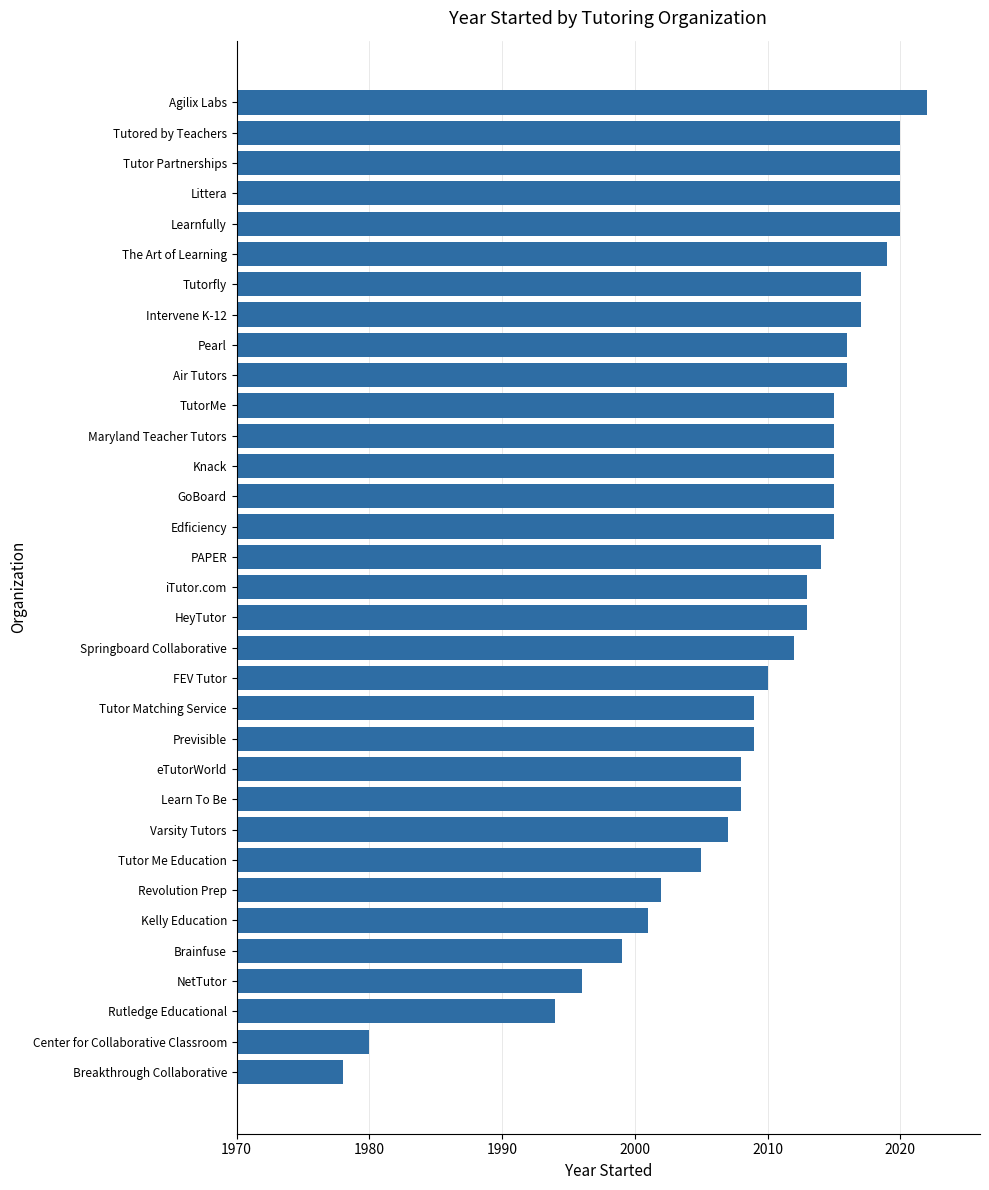

Which category has the lowest value across all series?

Breakthrough Collaborative